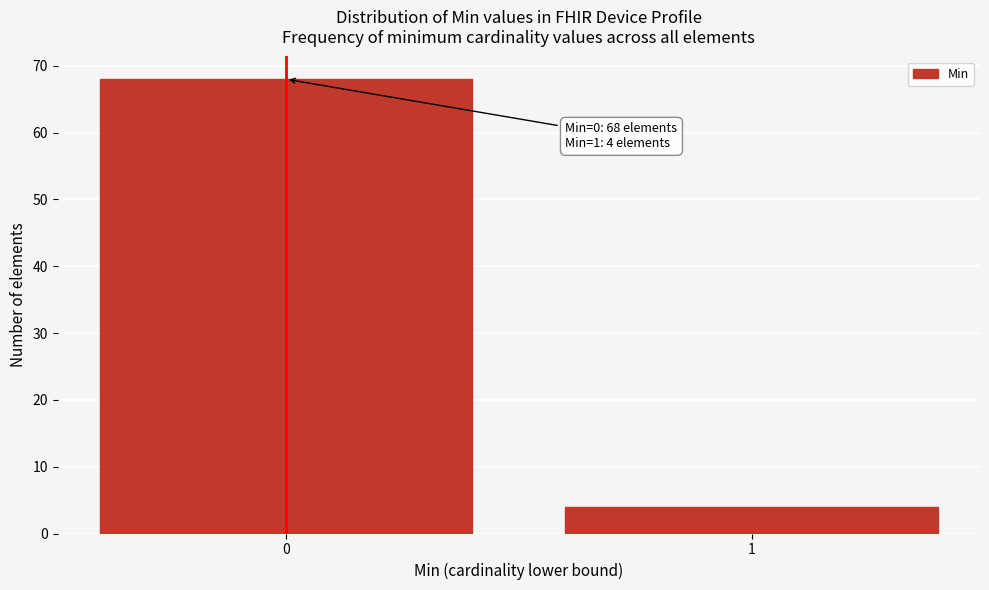

Reading left to right, what are all the values shown in this chart?

68	4